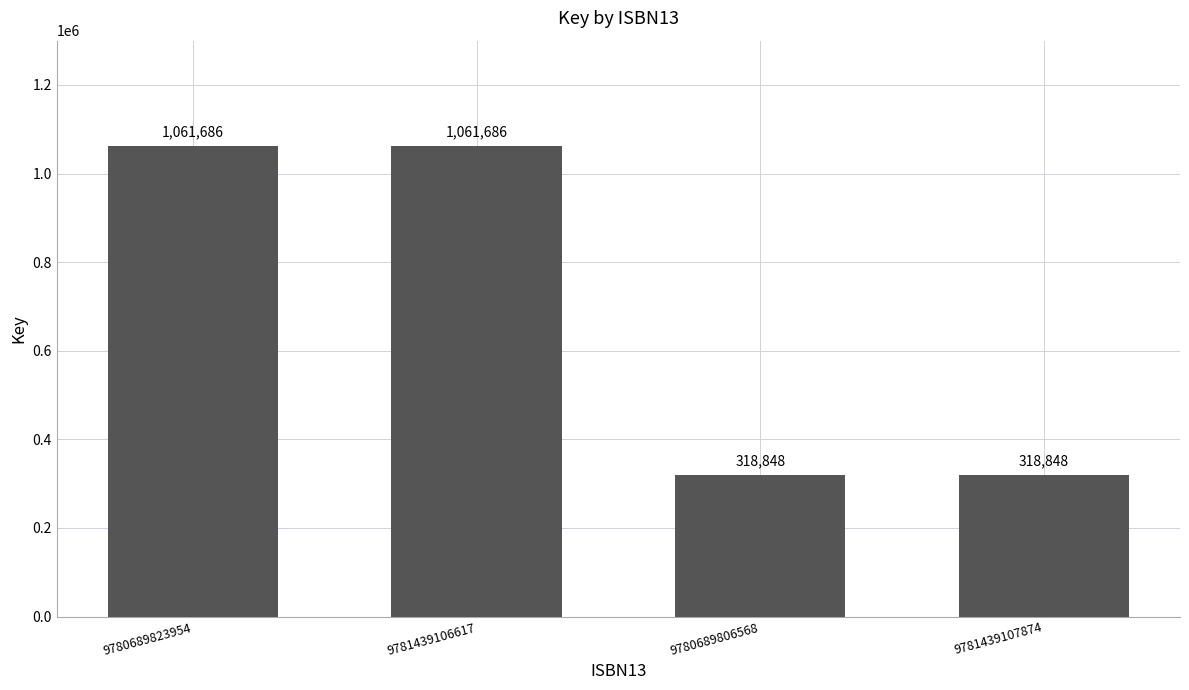

Reading left to right, transcribe all the data shown in this chart.

9780689823954=1061686	9781439106617=1061686	9780689806568=318848	9781439107874=318848